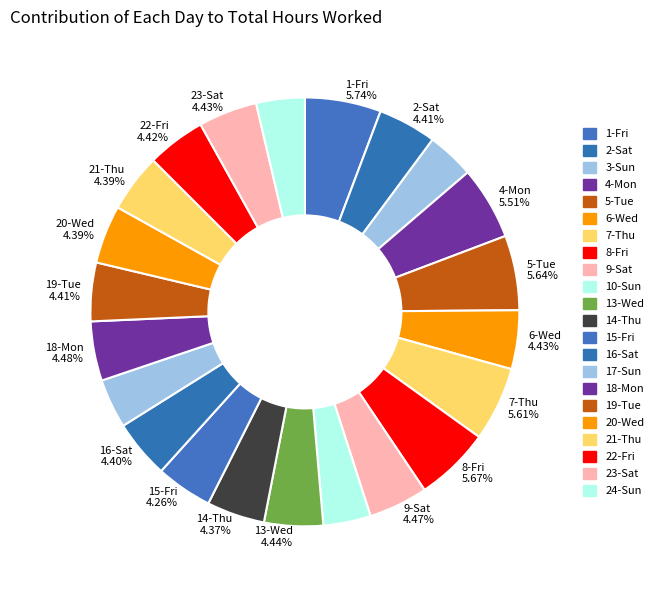

How many slices are in this pie chart?

22